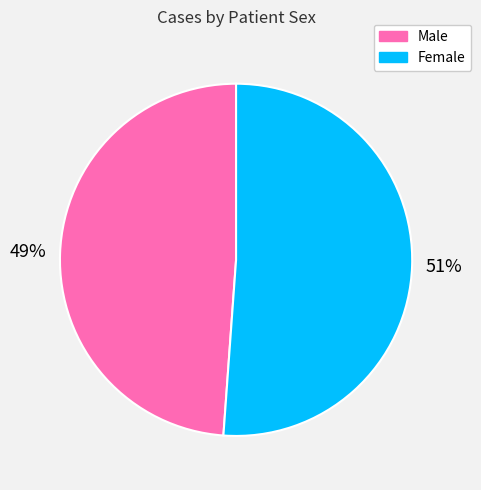

Between Male and Female, which is larger?

Female